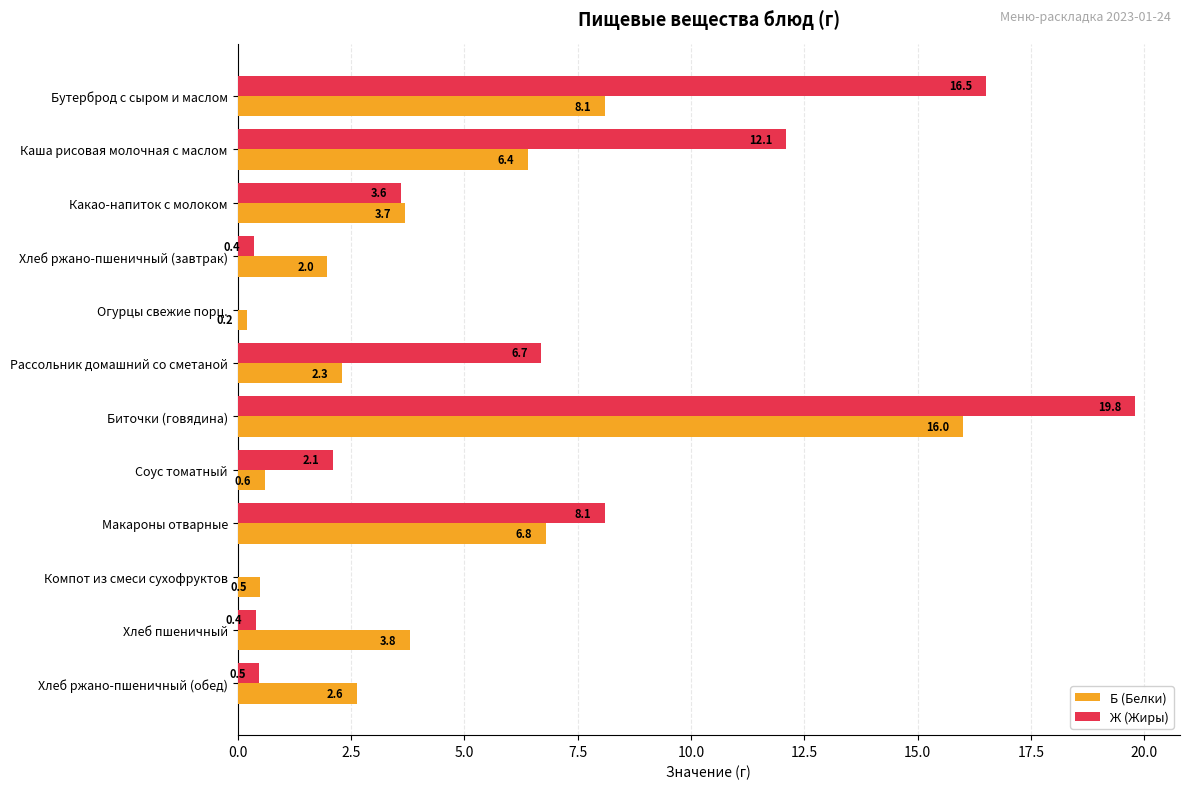

Count the number of categories in the chart.

12